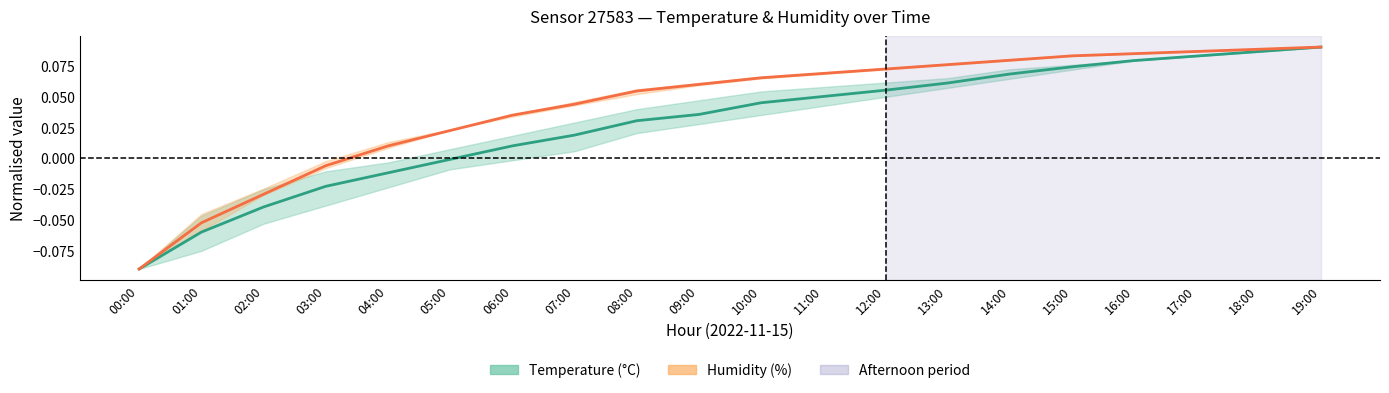

Which category has the highest value in the Temperature mean series?

19:00